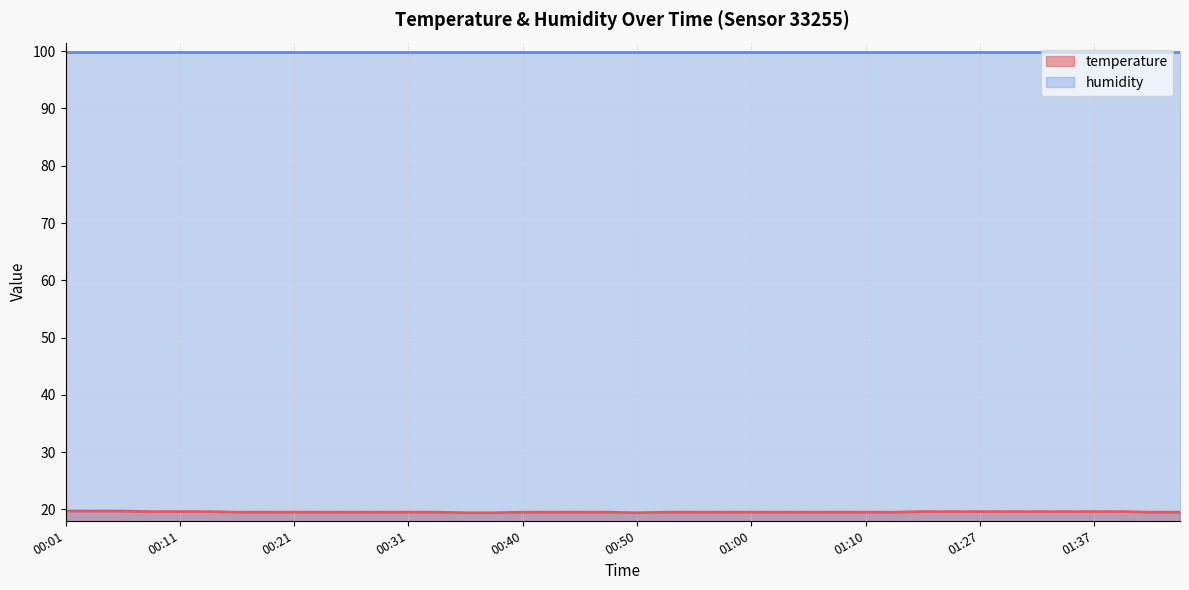

What is the value of the 29th point from the left?

19.5